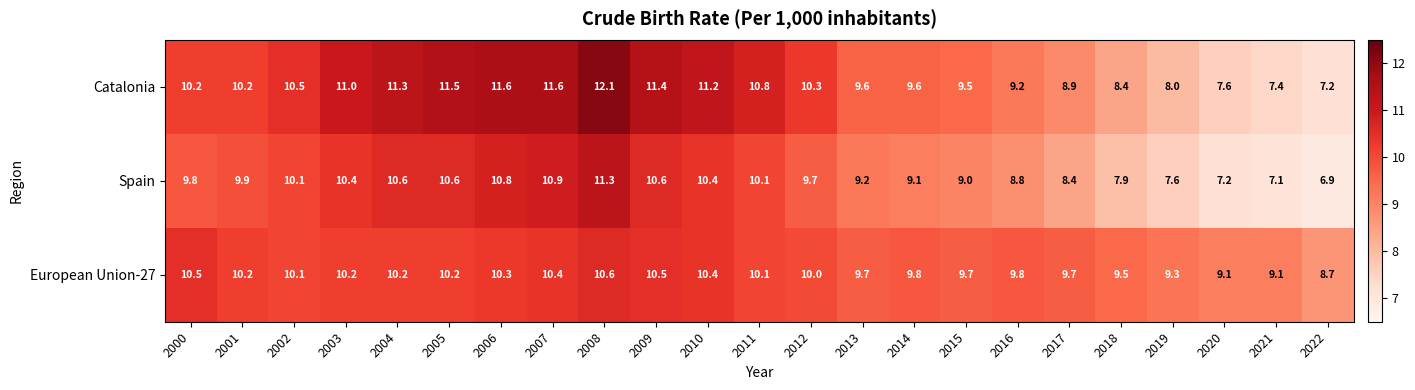

What is the average value of the Catalonia series?

10.0